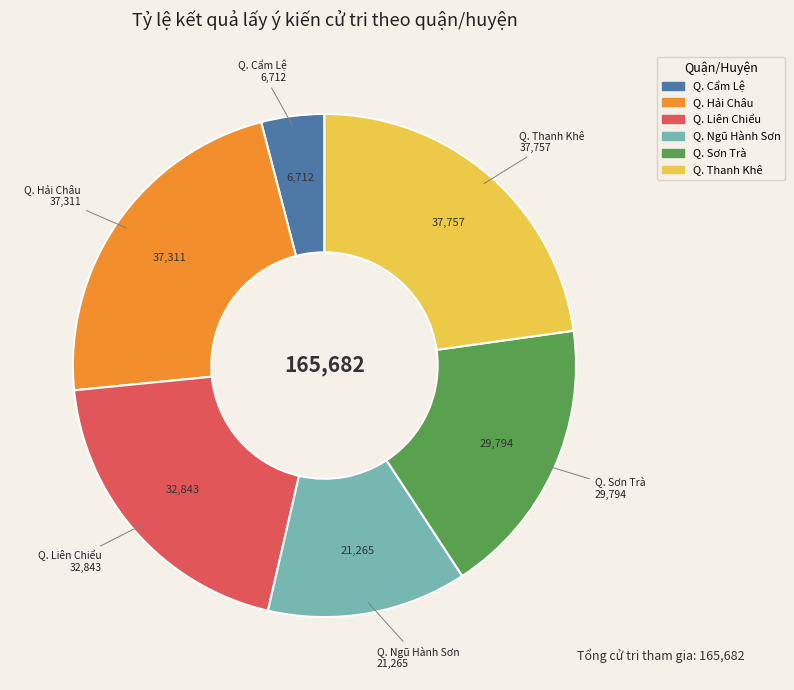

Does any single category account for the majority?

No